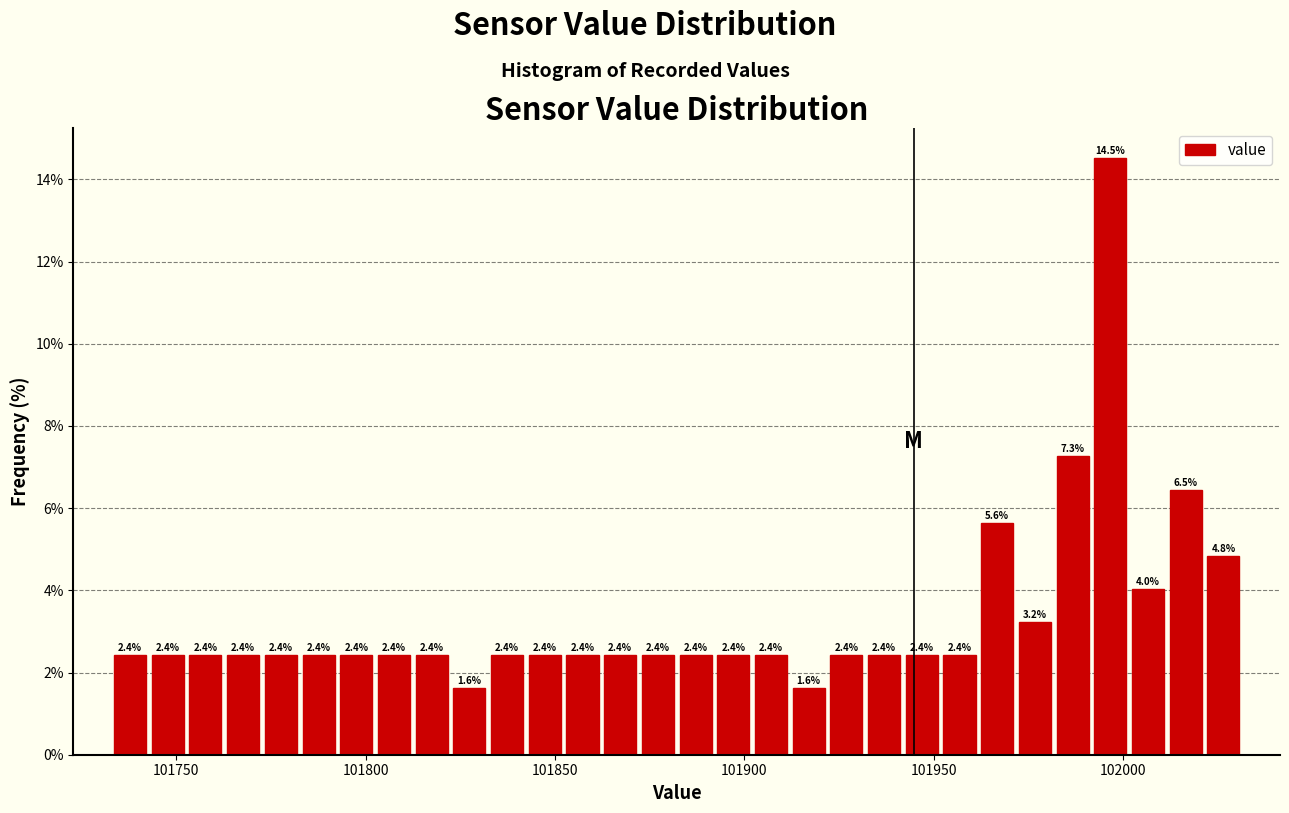

Read against the x-axis, roughly where is the centre of the tallest bar?

101995